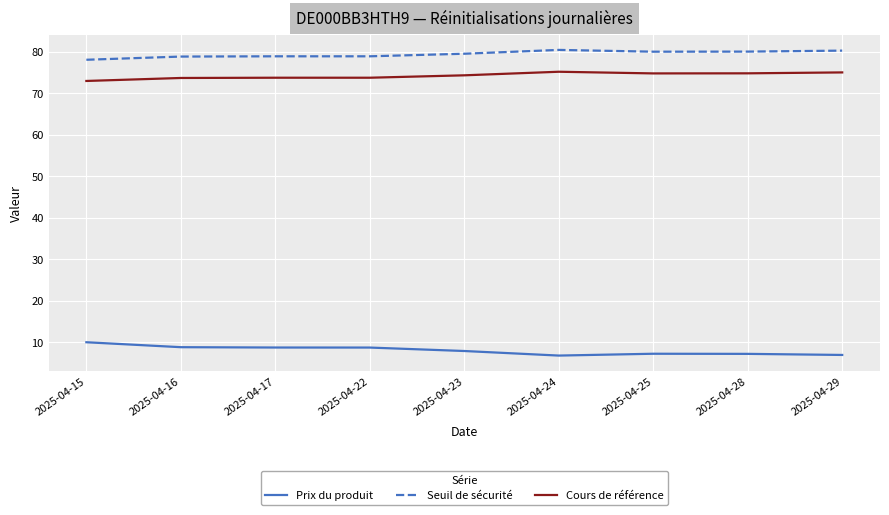

List the series in order of their peak value, highest first.

Seuil de sécurité, Cours de référence, Prix du produit